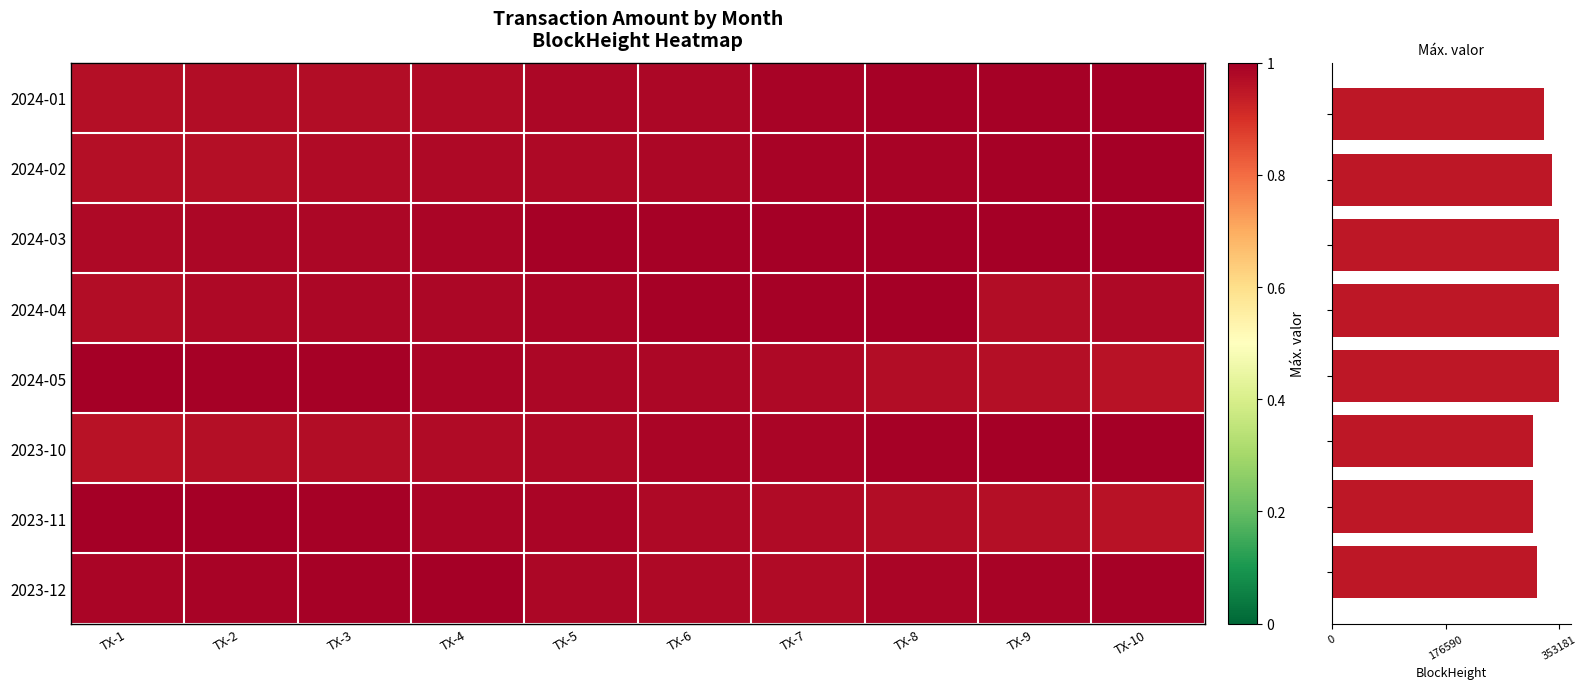

Rank the categories by 2023-11 value from highest to lowest.

TX-1, TX-2, TX-3, TX-4, TX-5, TX-6, TX-7, TX-8, TX-9, TX-10